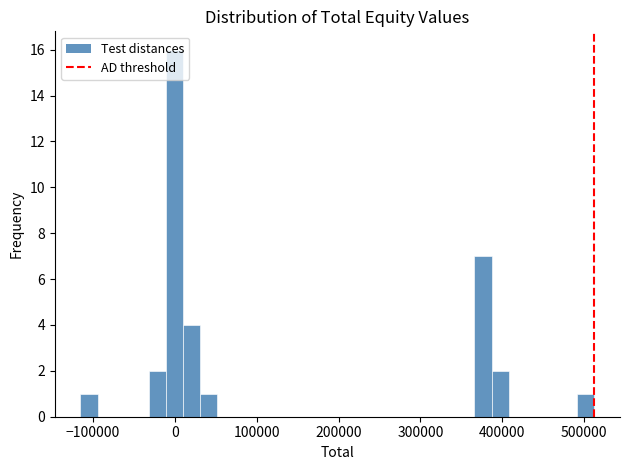

Around what value on the x-axis is the tallest bar? Give the approximate position of its centre, as read against the axis.

0